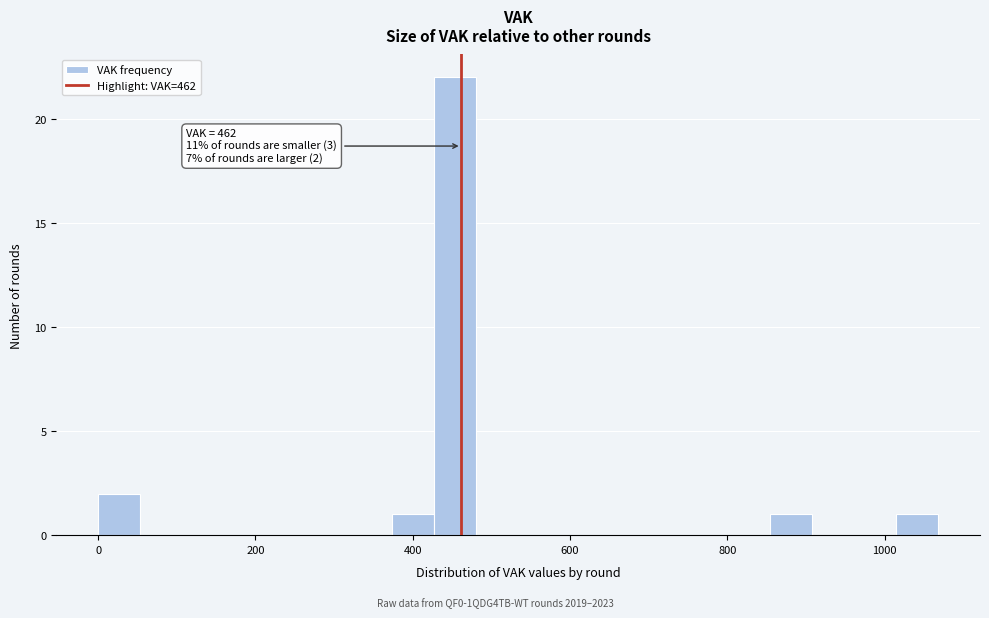

Around what value on the x-axis is the tallest bar? Give the approximate position of its centre, as read against the axis.

460